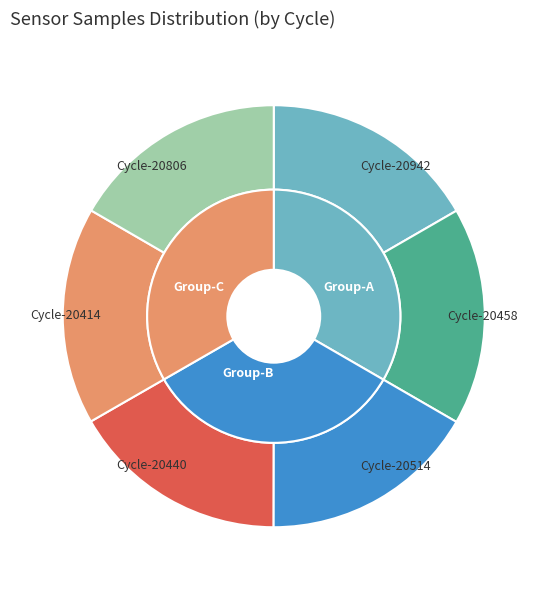

What is the ratio of the value at 28-20414 to the value at 28-20458?

1.0